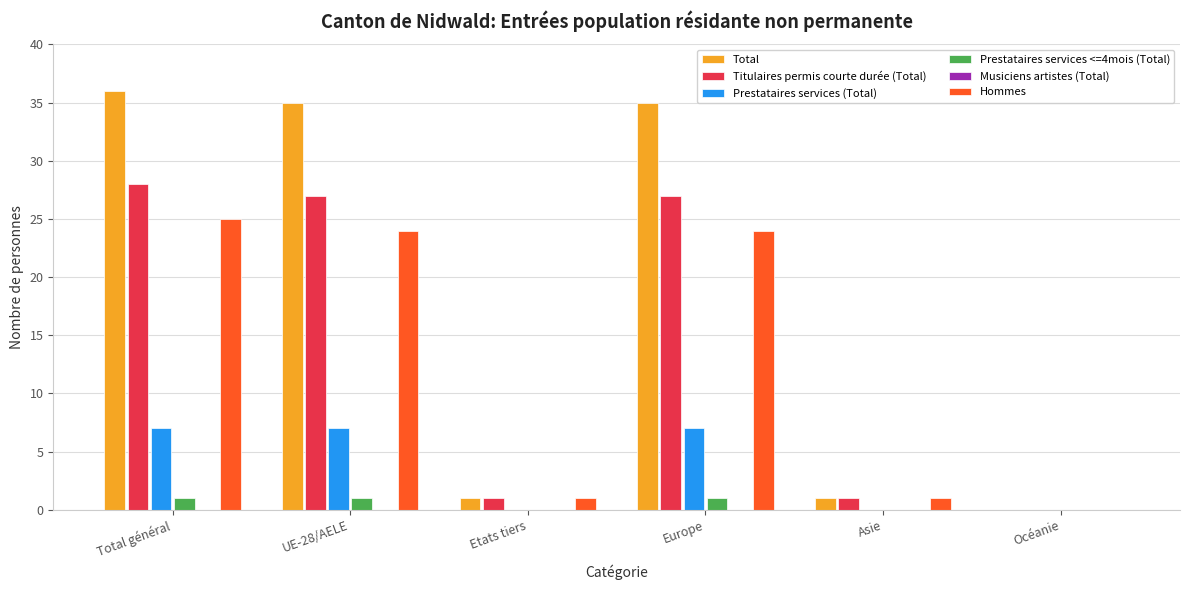

List the labels in order of Hommes value, largest first.

Total général, UE-28/AELE, Europe, Etats tiers, Asie, Océanie